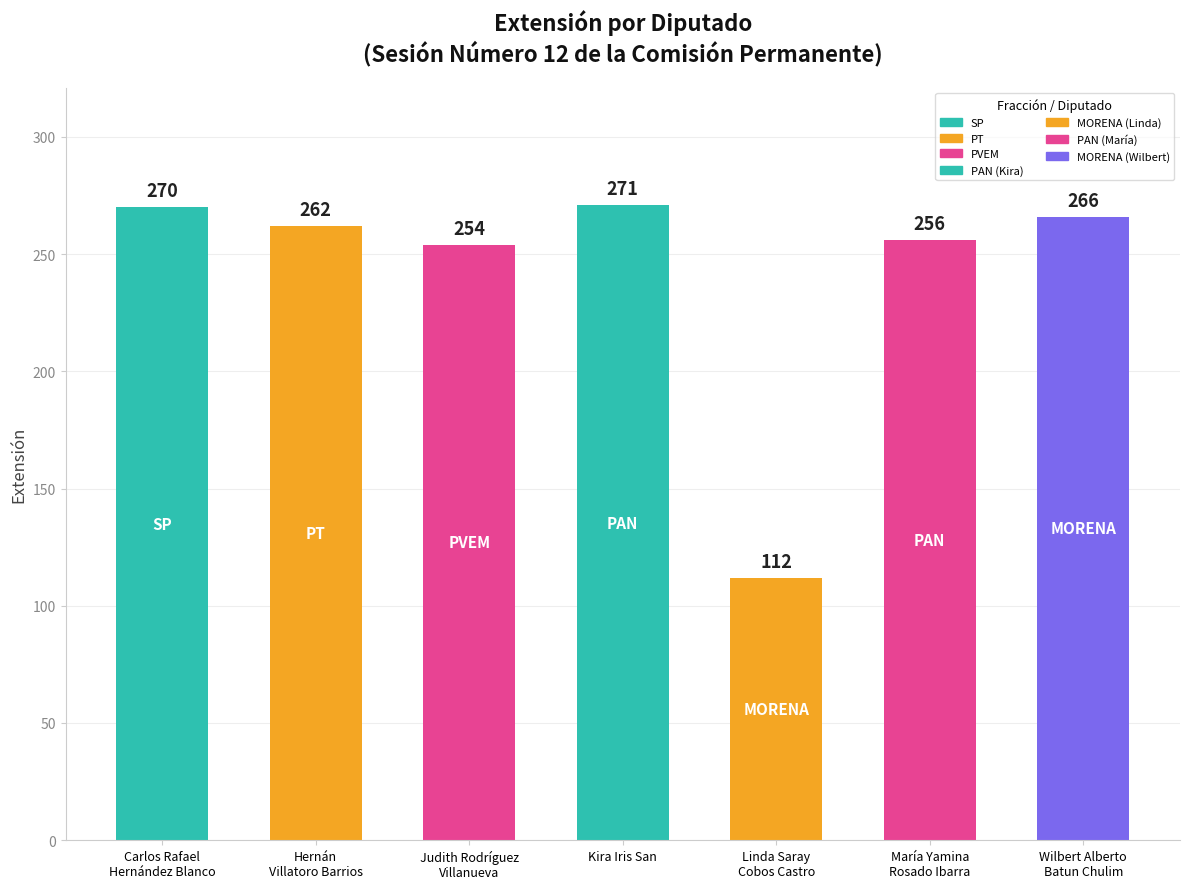

Reading right to left, transcribe all the data shown in this chart.

266	256	112	271	254	262	270